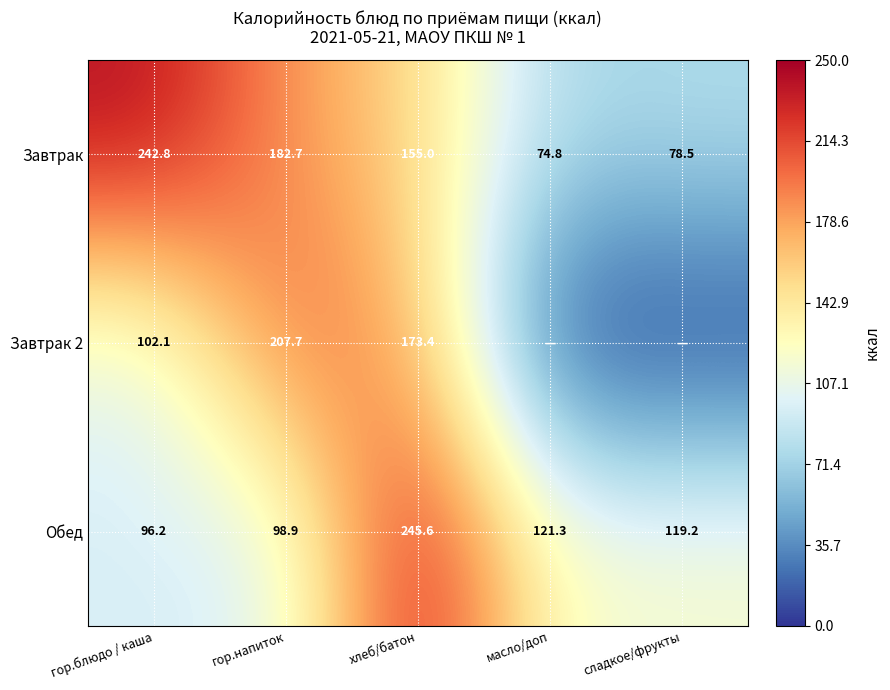

What is the spread (max minus min) of values at хлеб/батон?

90.6